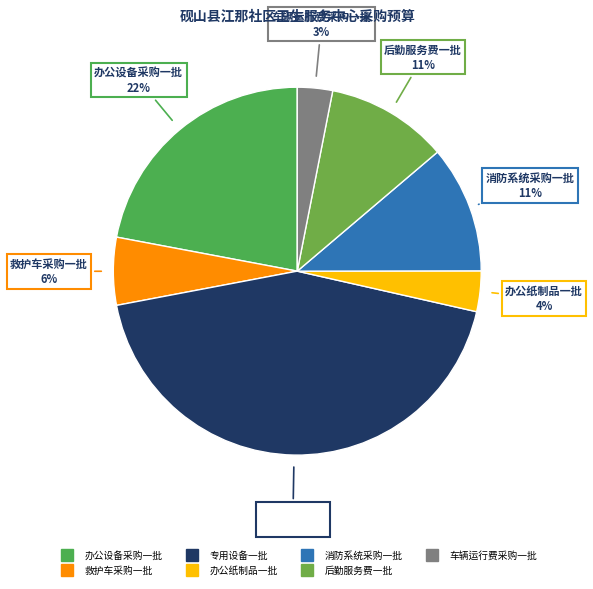

Is 后勤服务费一批 the majority of the pie?

No